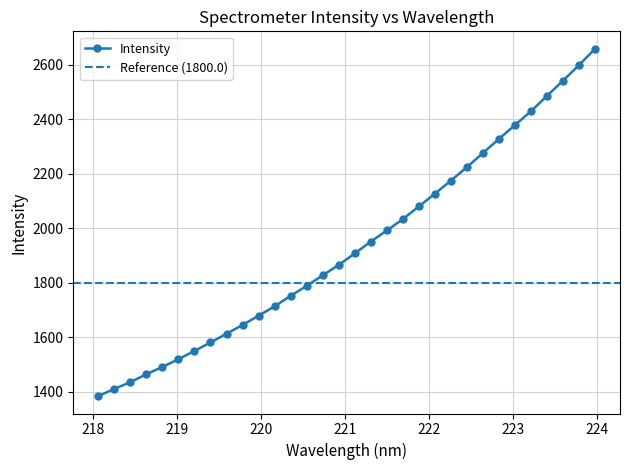

What is the value of the 3rd point from the left?

1434.5